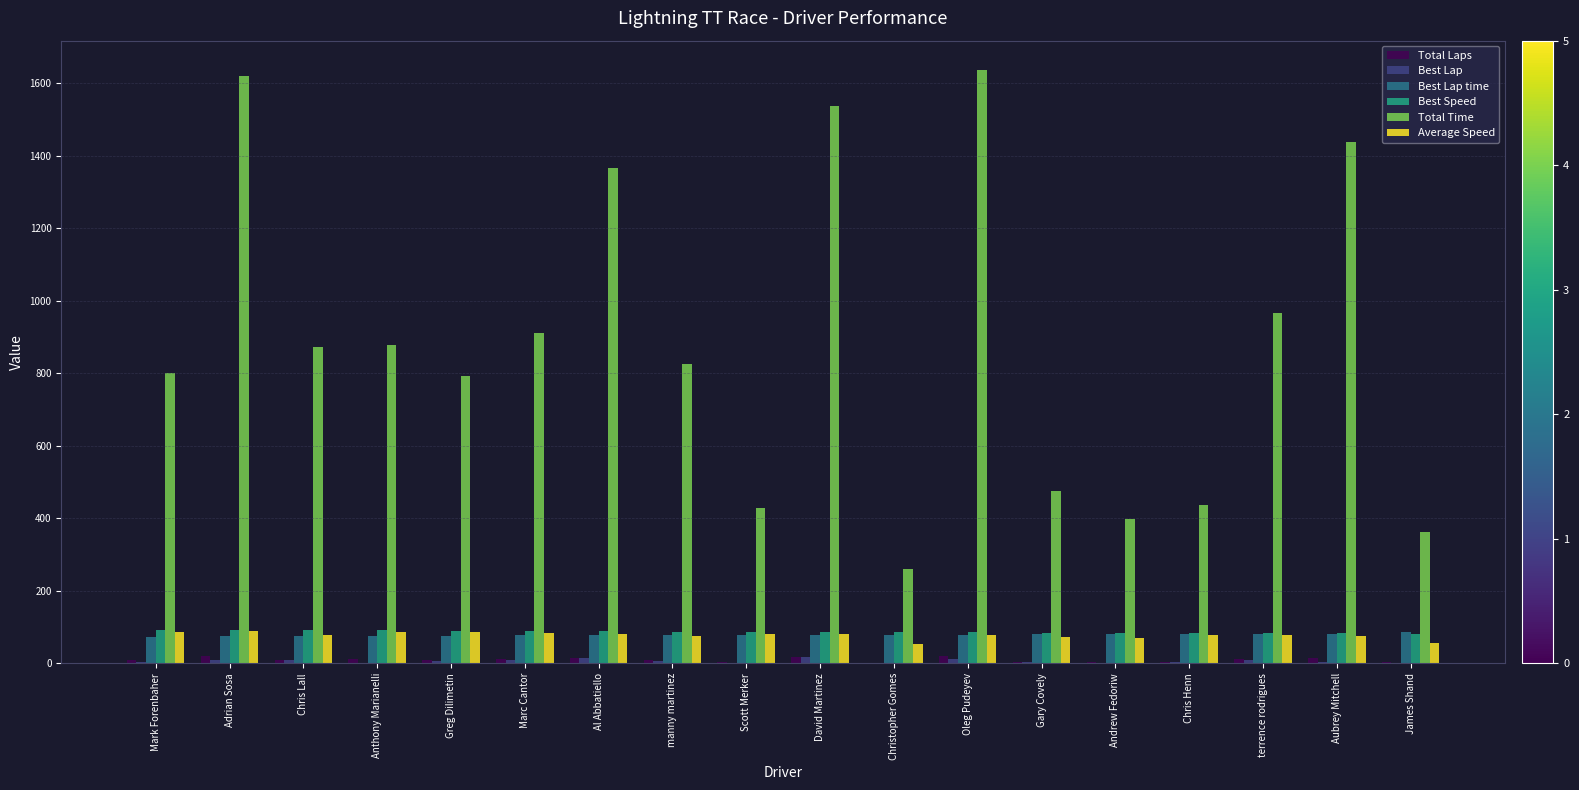

What is the greatest value displayed?

1635.5